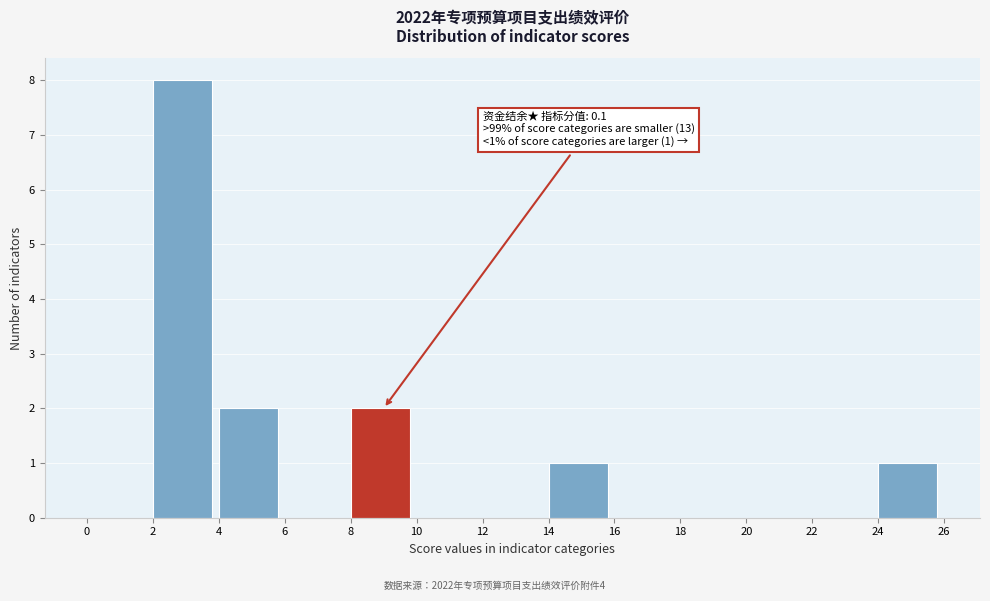

Over which range of the x-axis is the bar tallest?

2 to 4